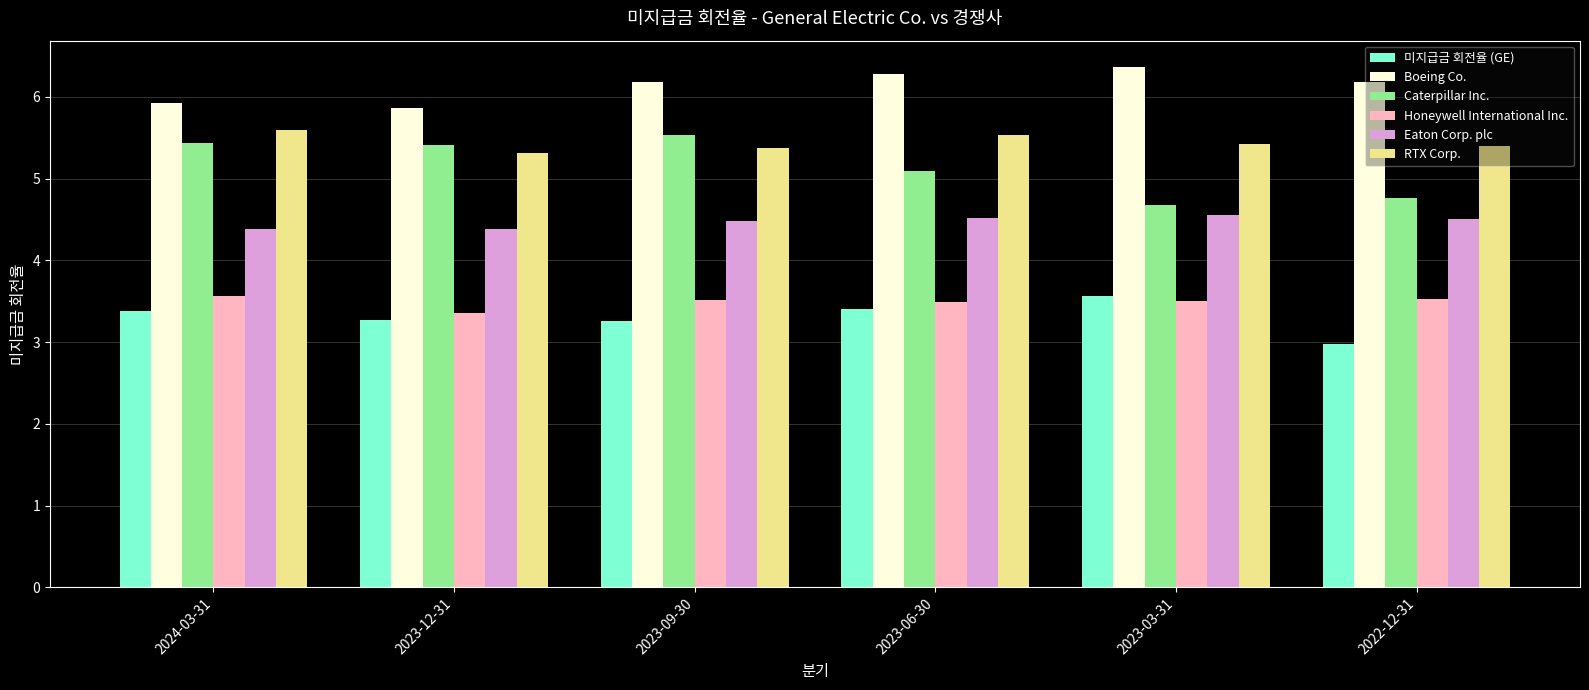

What is the difference between the Boeing Co. values at 2022-12-31 and 2024-03-31?

0.3